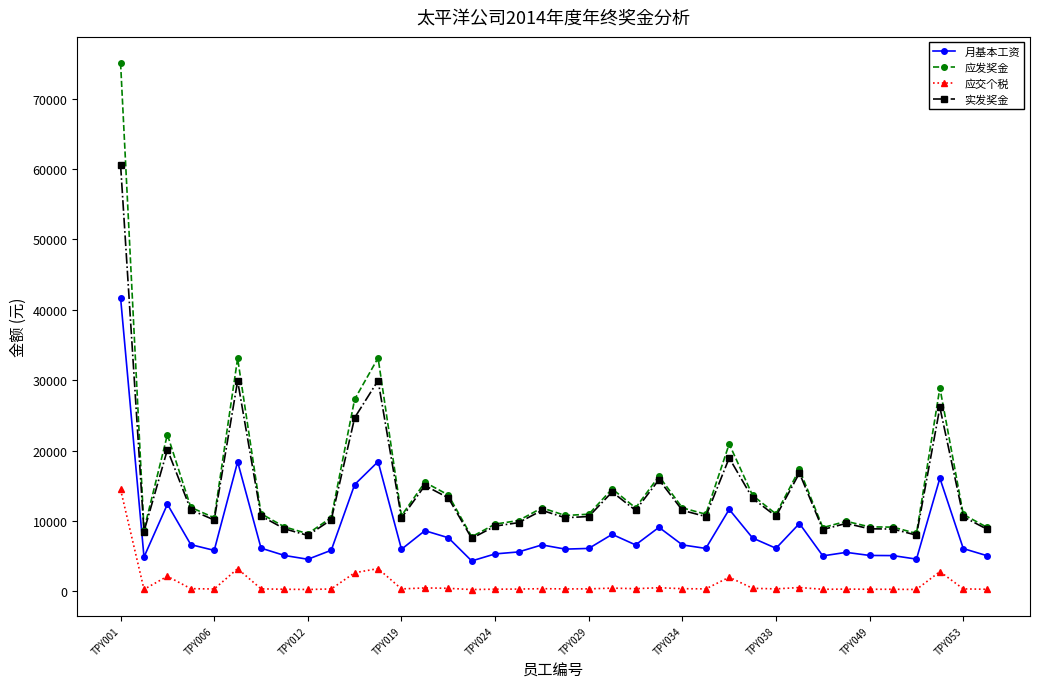

What is the greatest value displayed?

75060.0